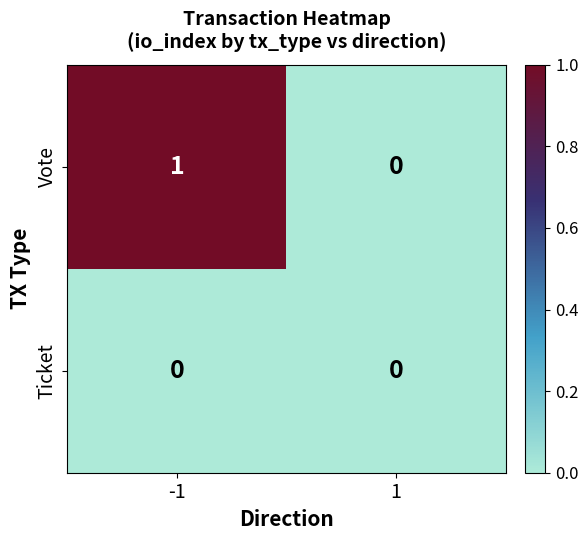

Is it true that Vote equals 0 at -1?

False